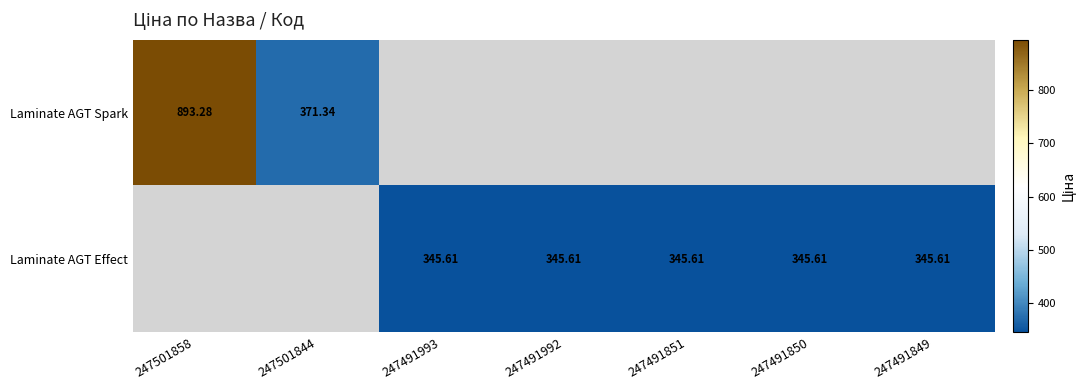

Count the number of data series in this chart.

2